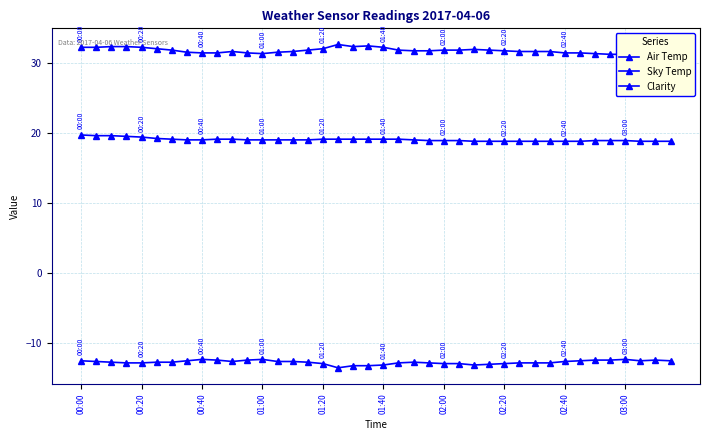

Reading right to left, list all the values displayed in this chart.

Air Temp: 18.8	18.8	18.8	18.9	18.9	18.9	18.8	18.8	18.8	18.8	18.8	18.8	18.8	18.8	18.9	18.9	18.9	19.0	19.1	19.1	19.1	19.1	19.1	19.1	19.0	19.0	19.0	19.0	19.0	19.1	19.1	19.0	19.0	19.1	19.2	19.4	19.5	19.6	19.6	19.7
Sky Temp: -12.5	-12.4	-12.5	-12.3	-12.4	-12.4	-12.5	-12.6	-12.8	-12.8	-12.8	-12.9	-13.0	-13.1	-12.9	-12.9	-12.8	-12.7	-12.8	-13.1	-13.2	-13.2	-13.5	-12.9	-12.7	-12.6	-12.6	-12.3	-12.4	-12.6	-12.4	-12.3	-12.5	-12.7	-12.7	-12.8	-12.8	-12.7	-12.6	-12.5
Clarity: 31.3	31.2	31.3	31.2	31.2	31.3	31.4	31.4	31.6	31.6	31.6	31.7	31.8	31.9	31.8	31.8	31.7	31.7	31.8	32.2	32.4	32.3	32.6	32.0	31.8	31.6	31.5	31.3	31.4	31.6	31.4	31.4	31.5	31.8	32.0	32.2	32.3	32.3	32.2	32.2